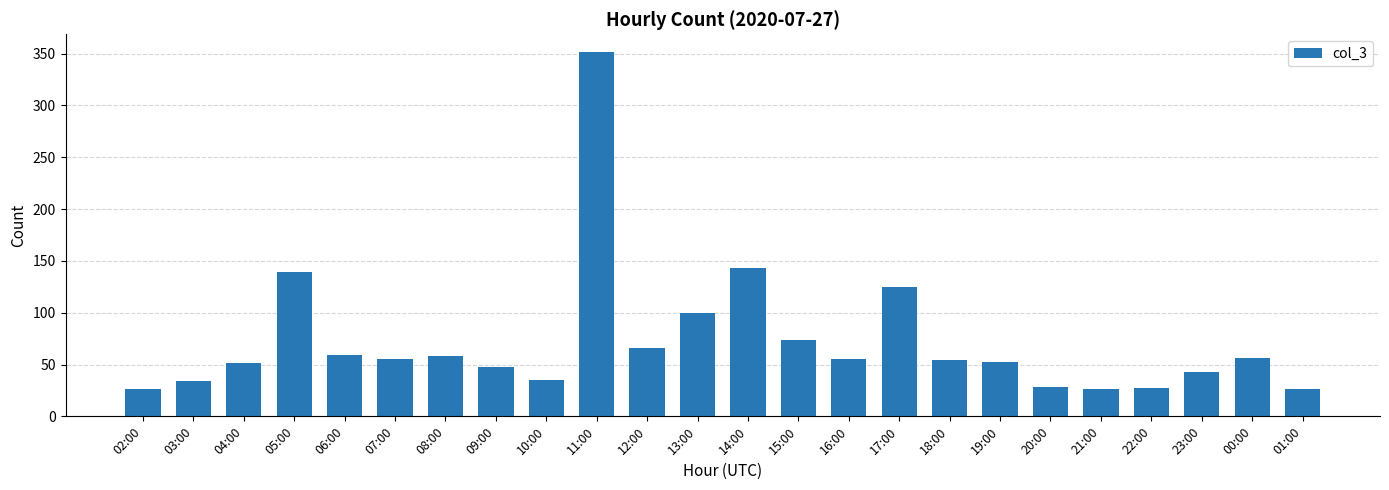

What is the label of the 15th bar from the left?

16:00